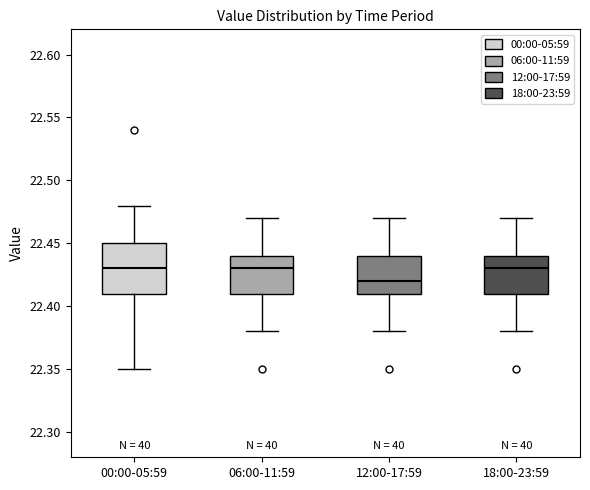

Which box is the tallest, from its lower edge to its upper edge?

00:00-05:59